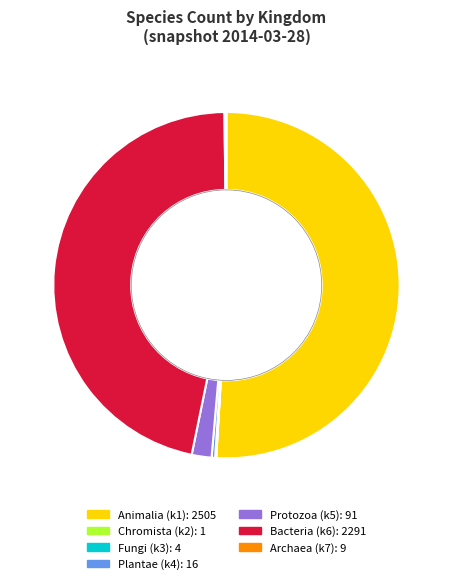

Does any single category account for the majority?

Yes